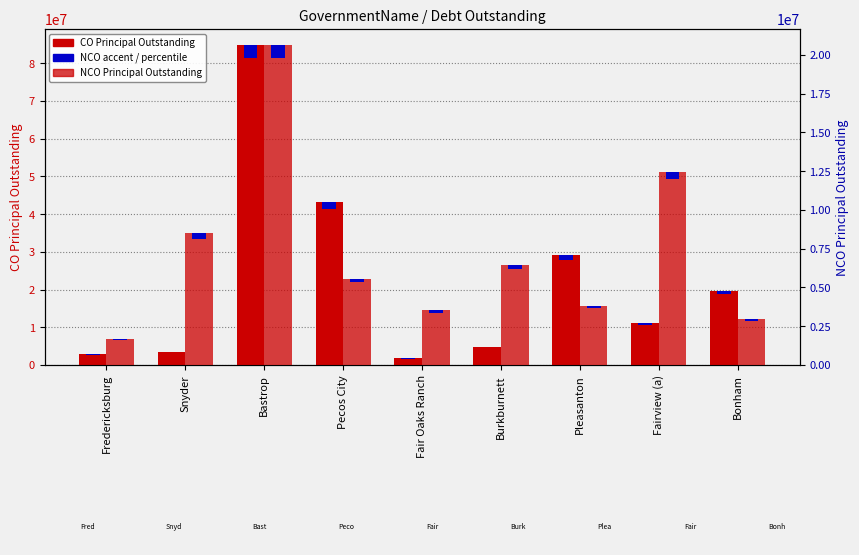

How many data points in NCOPrincipalOutstanding are less than 5575000?

4